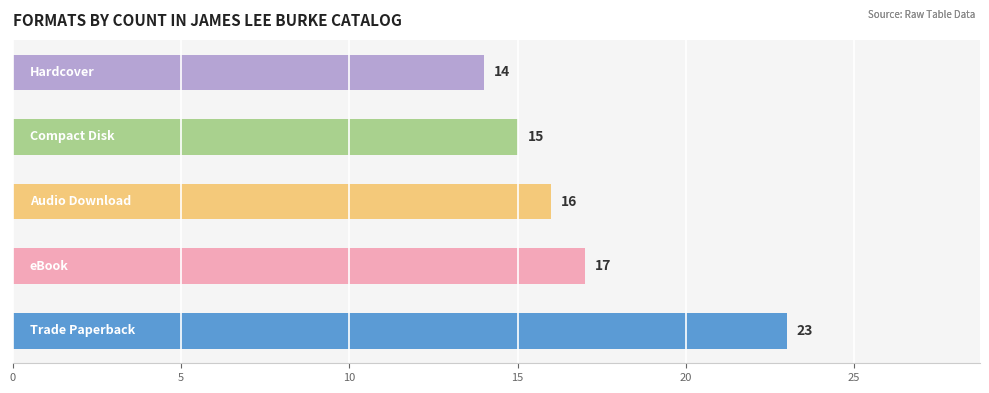

List the labels in order of value, largest first.

Trade Paperback, eBook, Audio Download, Compact Disk, Hardcover